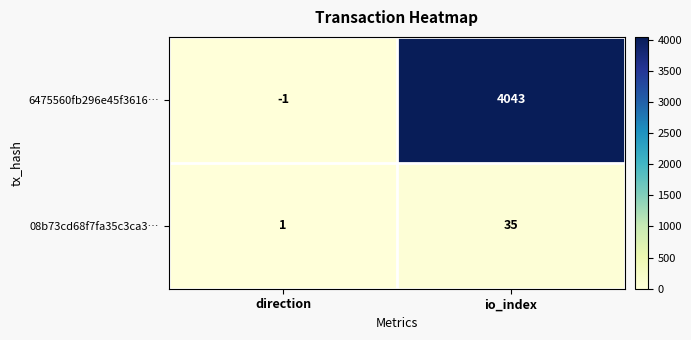

Rank the series at io_index from highest to lowest value.

6475560fb296e45f3616…, 08b73cd68f7fa35c3ca3…